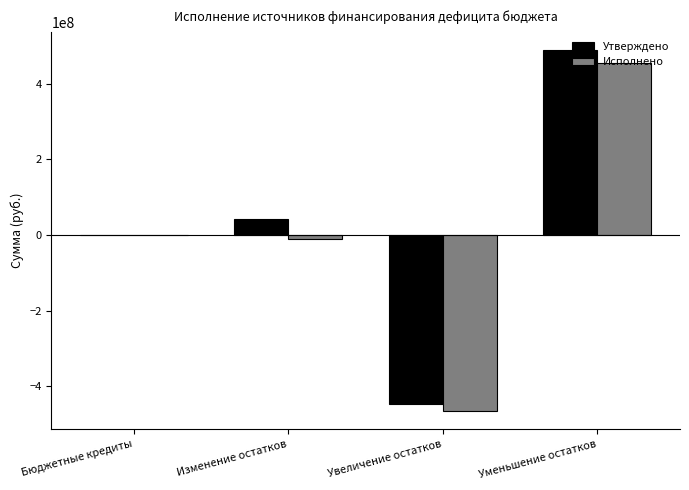

Between Изменение остатков and Увеличение остатков, which series saw the biggest shift?

Утверждено